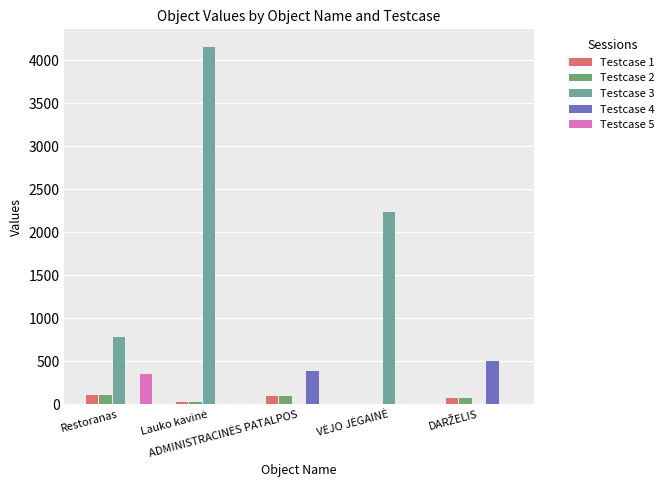

Which series has the largest total across all categories?

Testcase 3